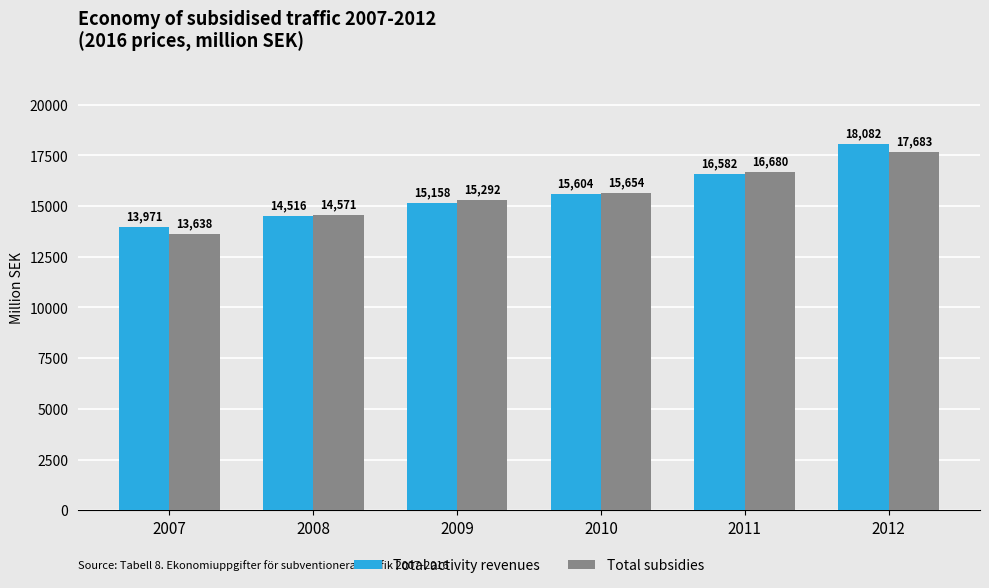

Is the value of Total subsidies at 2011 greater than the value of Total activity revenues at 2010?

Yes